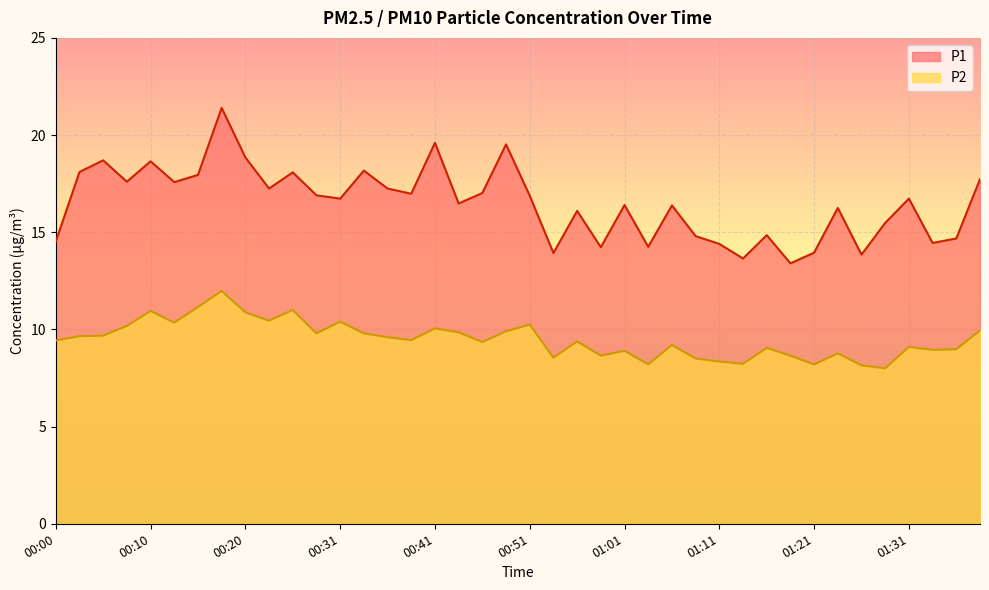

Count the number of categories in the chart.

40